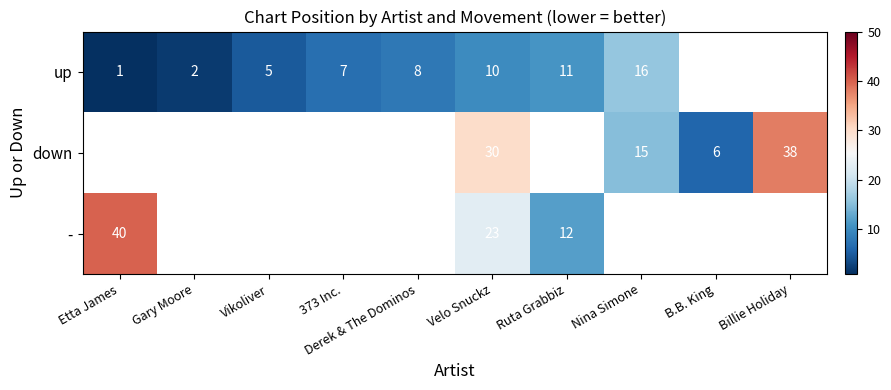

What is the difference between the - values at Velo Snuckz and Etta James?

17